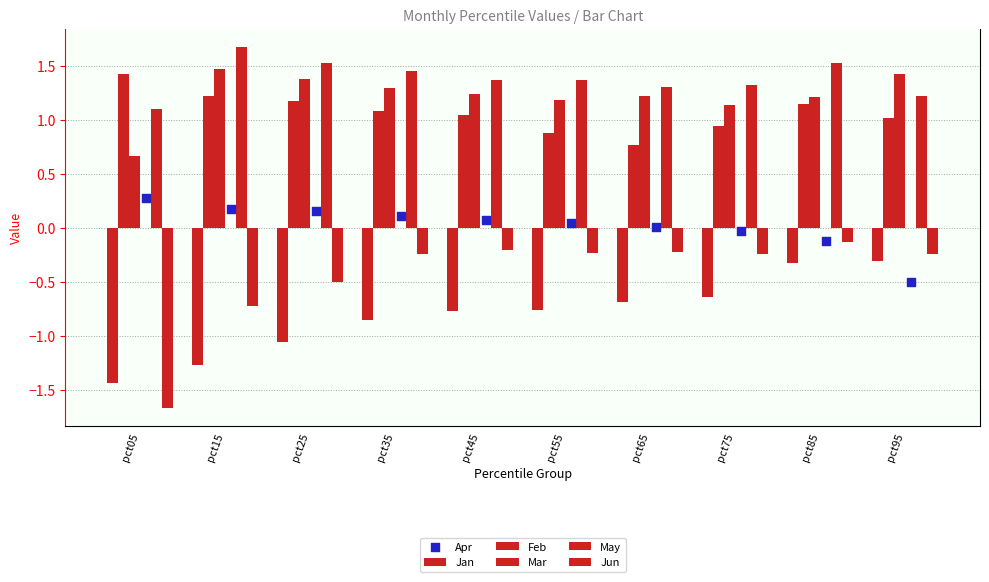

Which series has the largest total across all categories?

May